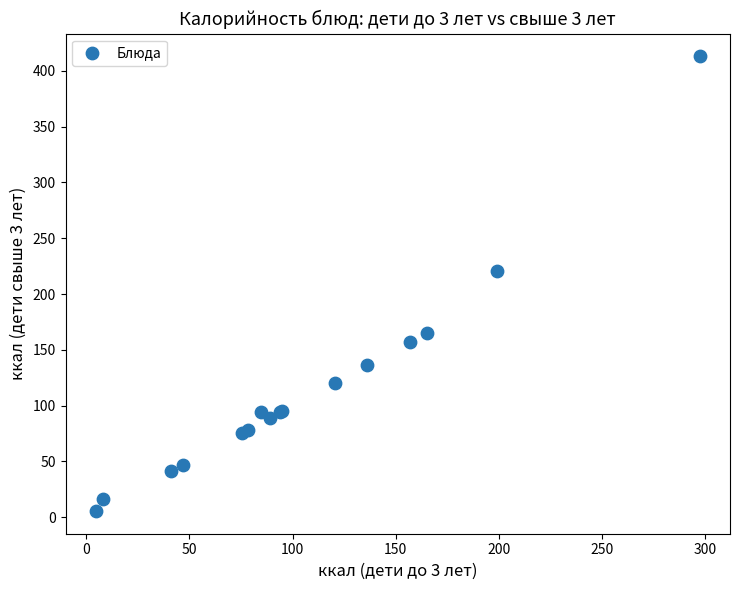

What Y value in the scatter plot is closest to 209?

221.0